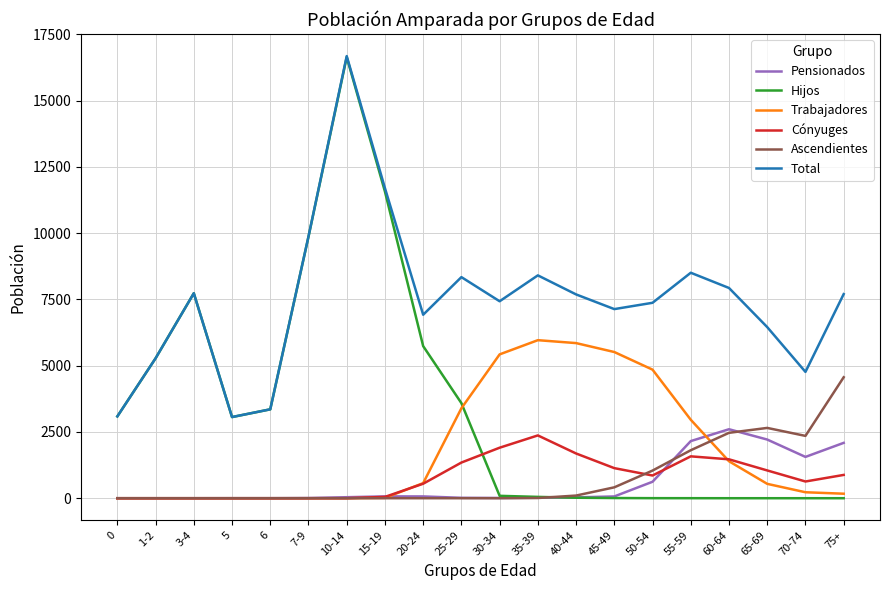

What is the approximate value of Trabajadores at 65-69, to the nearest 50?

550